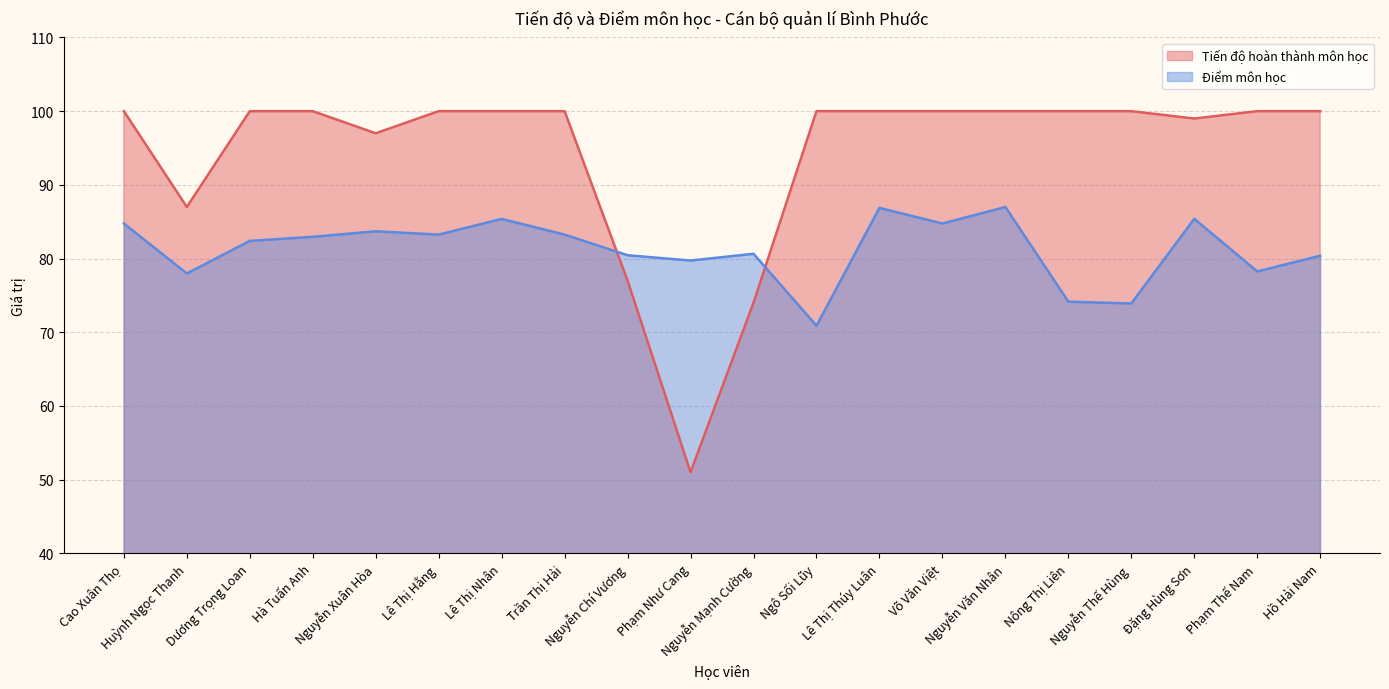

Rank the series by their maximum value, from highest to lowest.

Tiến độ hoàn thành môn học, Điểm môn học